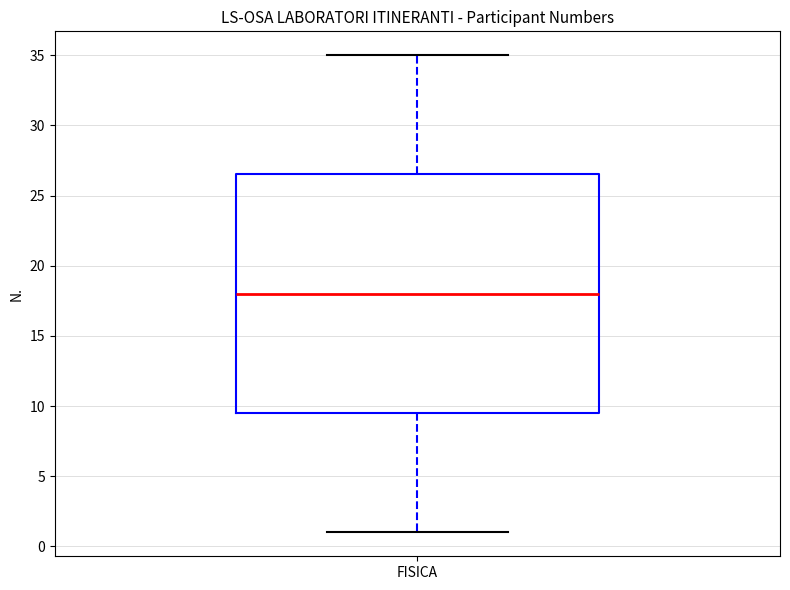

Where does the upper whisker of the box for FISICA end on the y-axis? The values are not printed on the chart, so give them approximately, as read against the axis.

35.0